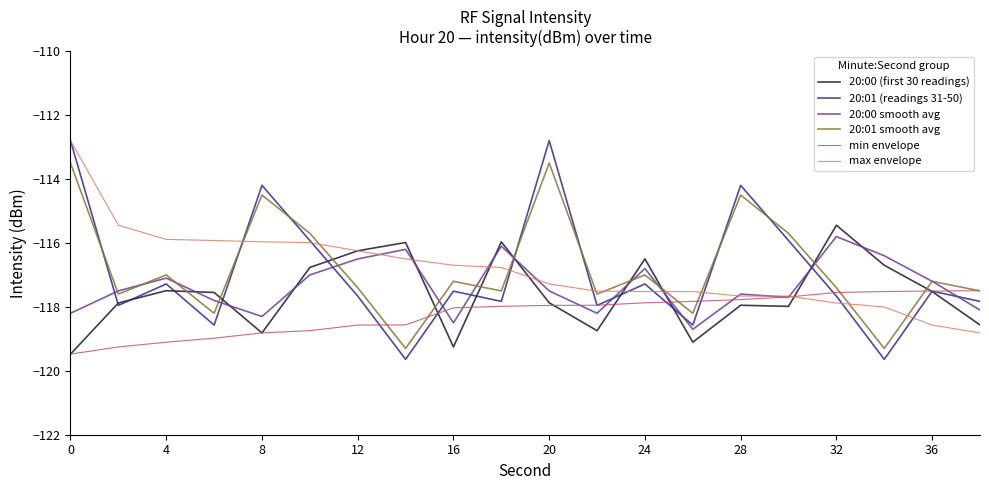

What is the minimum value shown in the chart?

-119.6